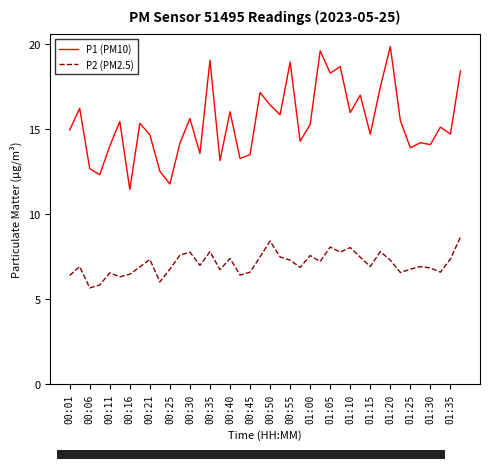

What is the smallest value displayed?

5.7